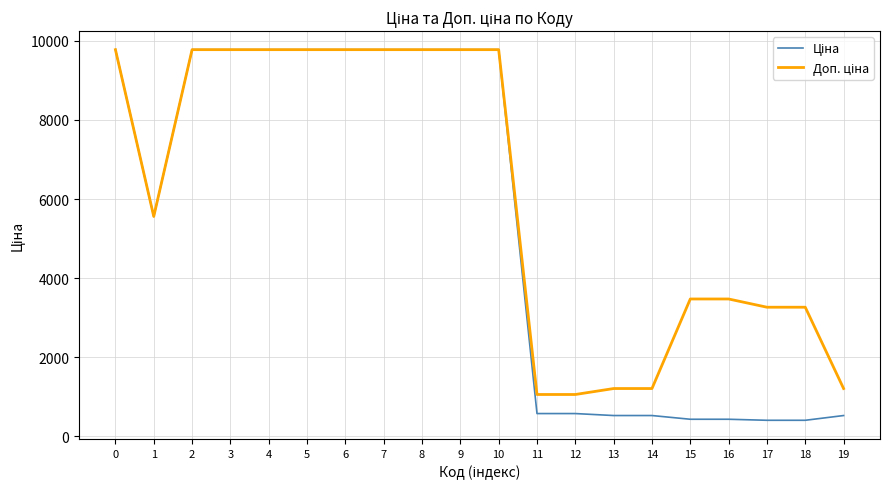

What is the total value across all series at 13?

1738.9